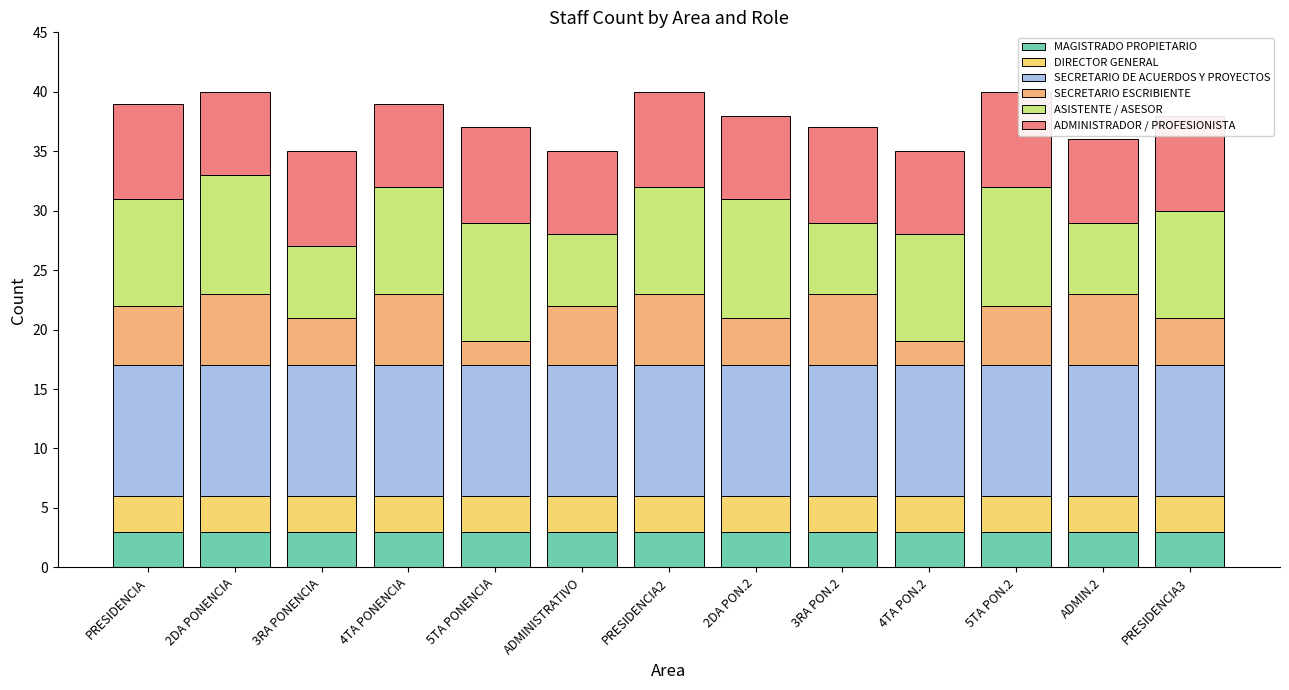

At which label does ADMINISTRADOR / PROFESIONISTA reach its minimum?

2DA PONENCIA